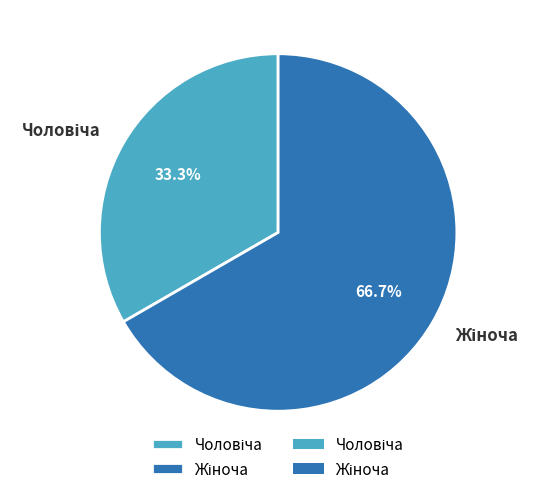

To the nearest percent, what is the difference between the Чоловіча and Жіноча slice percentages?

33%